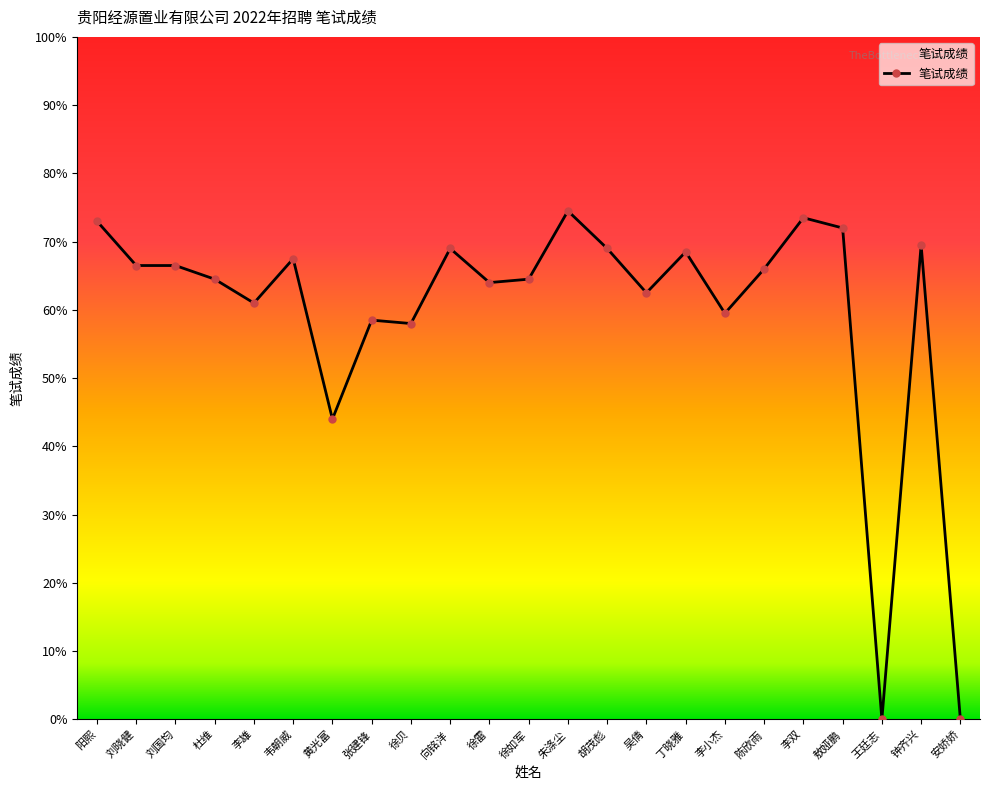

What is the label of the 11th point from the left?

徐雷